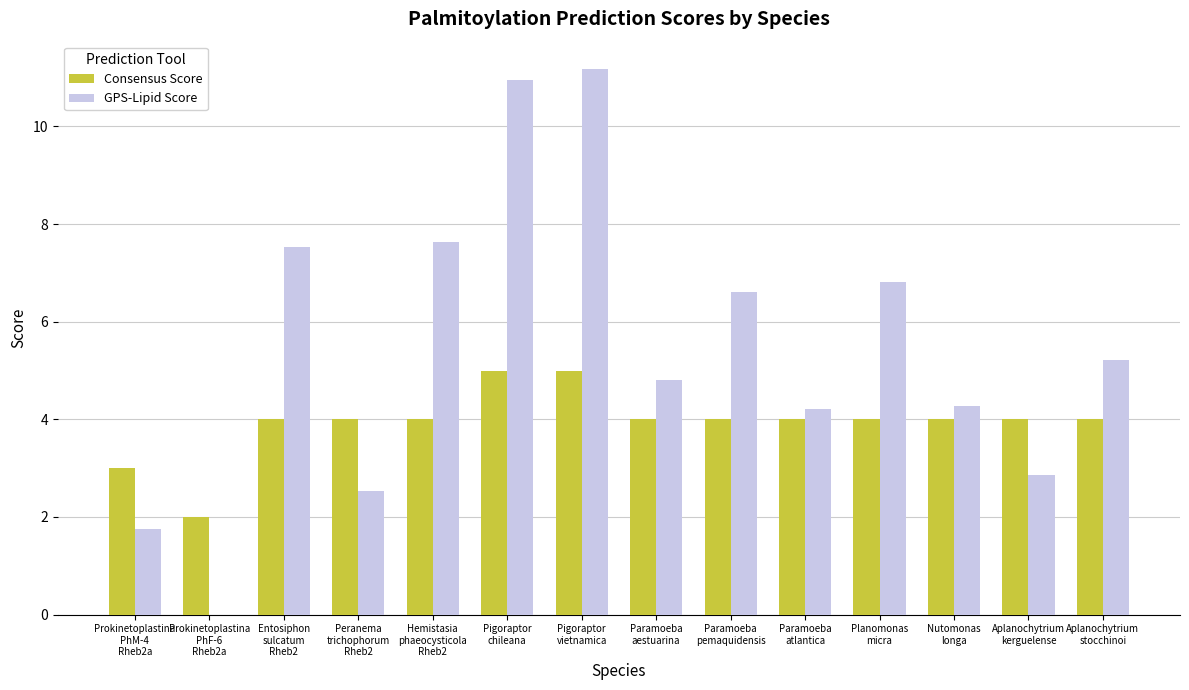

What is the sum of all GPS-Lipid Score values?

76.4